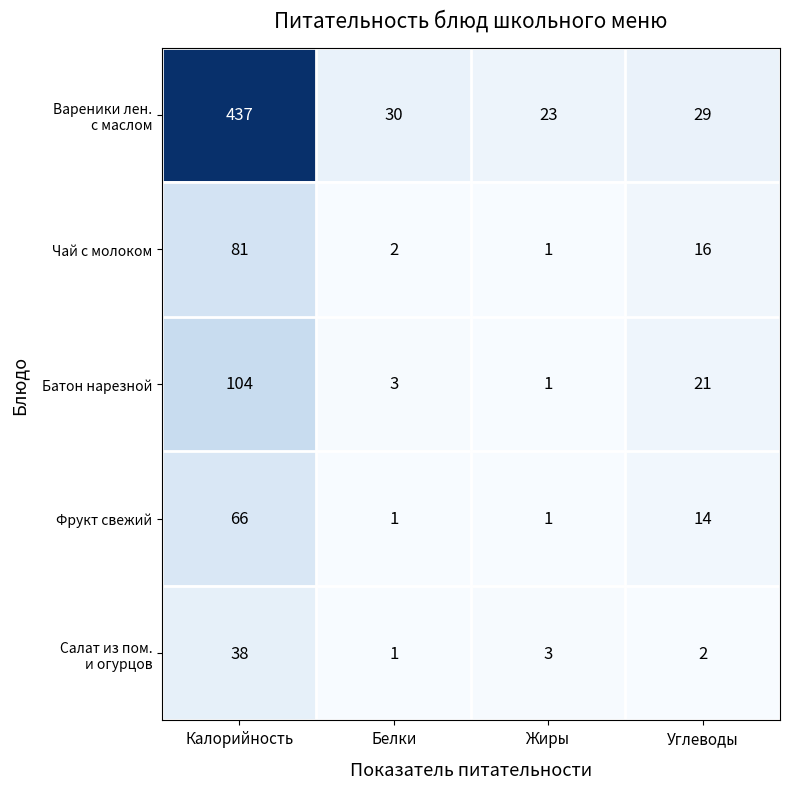

What is the difference between the highest and lowest values at Жиры?

22